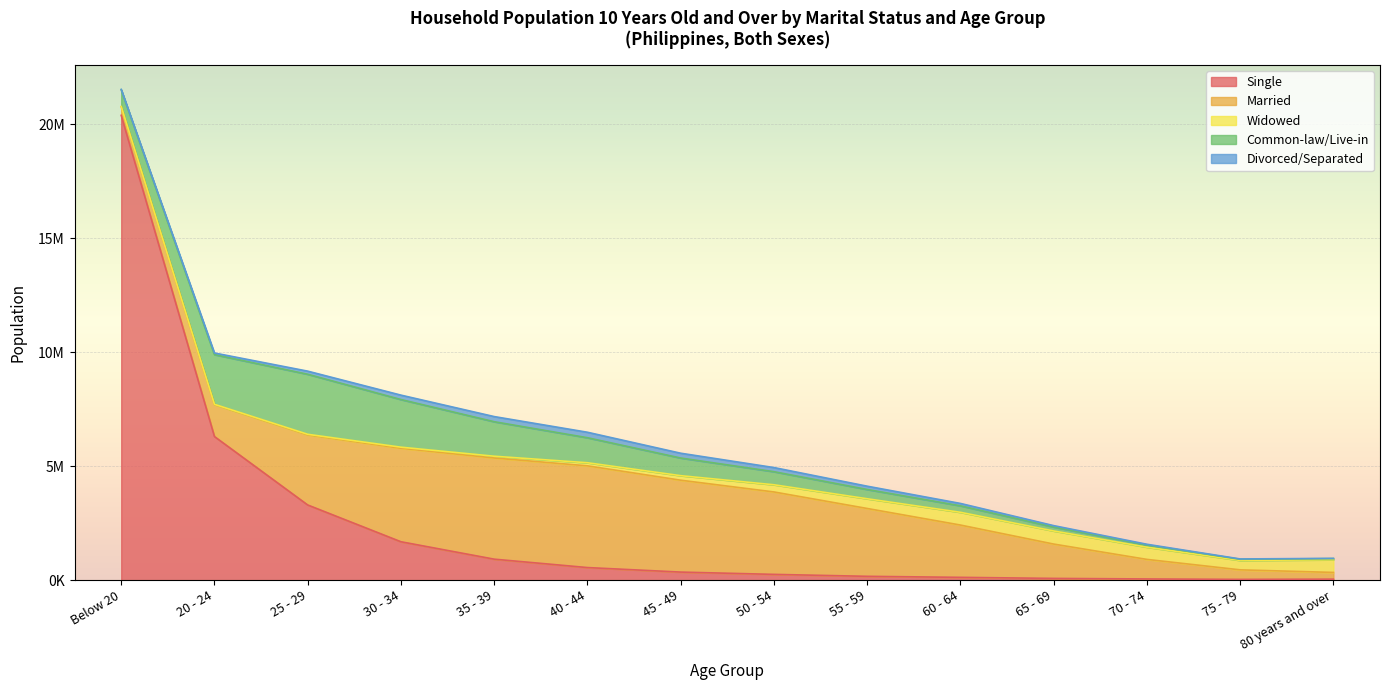

What position from the right is 50 - 54?

7